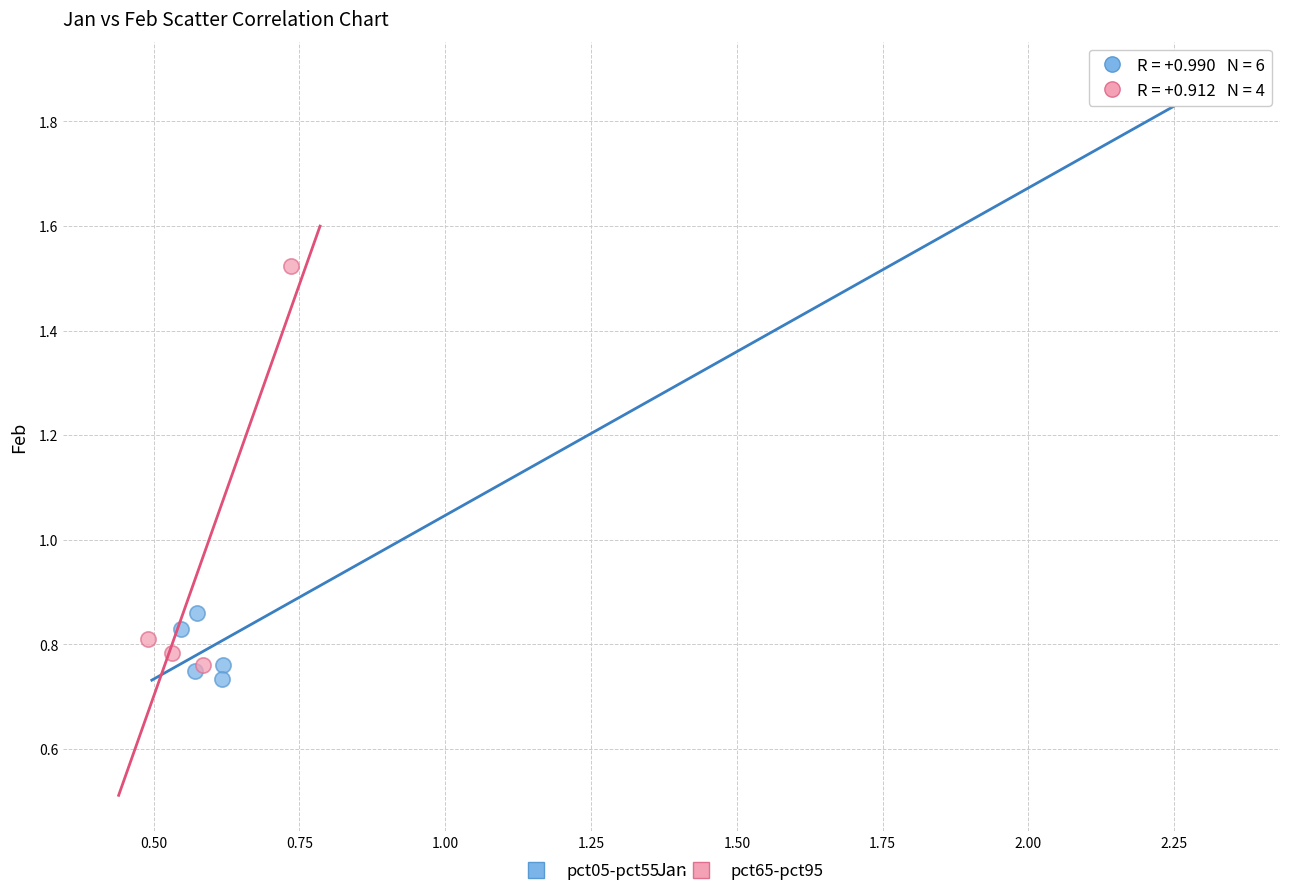

Which series has the widest spread of Y values?

pct05-pct55